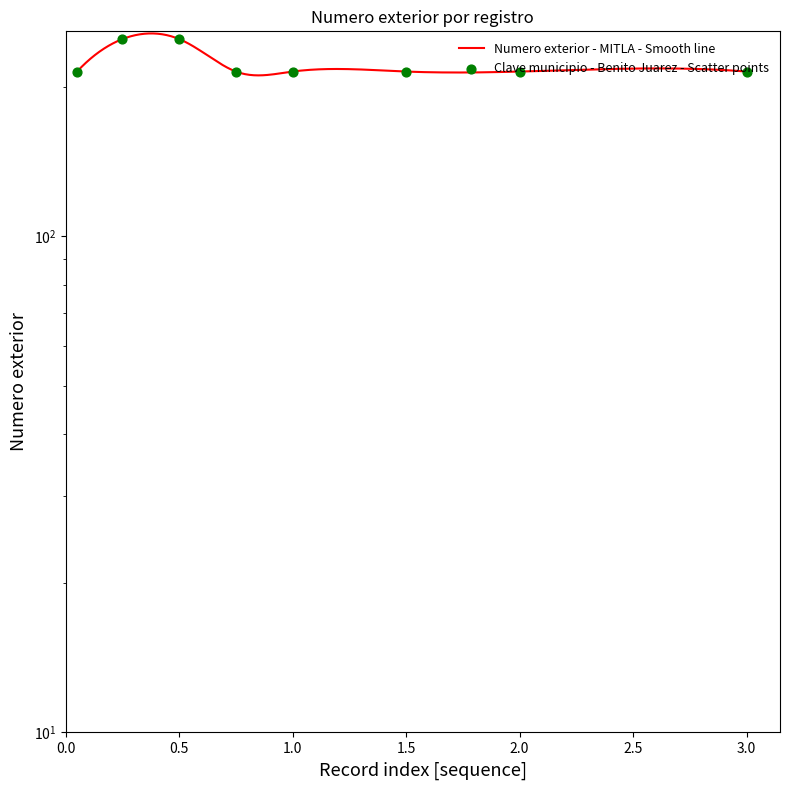

Which has a higher value, 50713640 or 47203798?

50713640